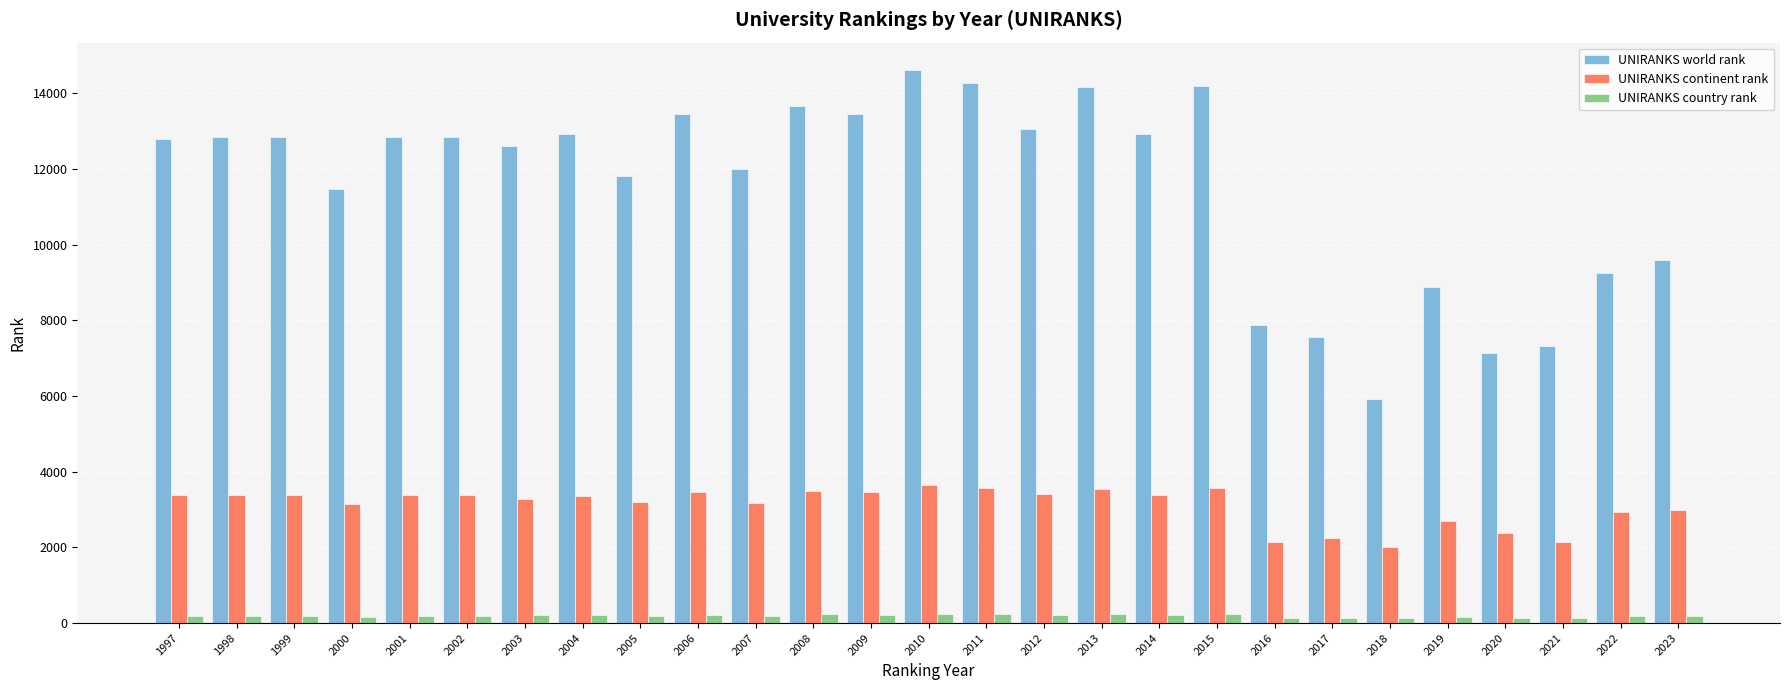

What is the value of the UNIRANKS country rank bar at the 15th from the left?

235